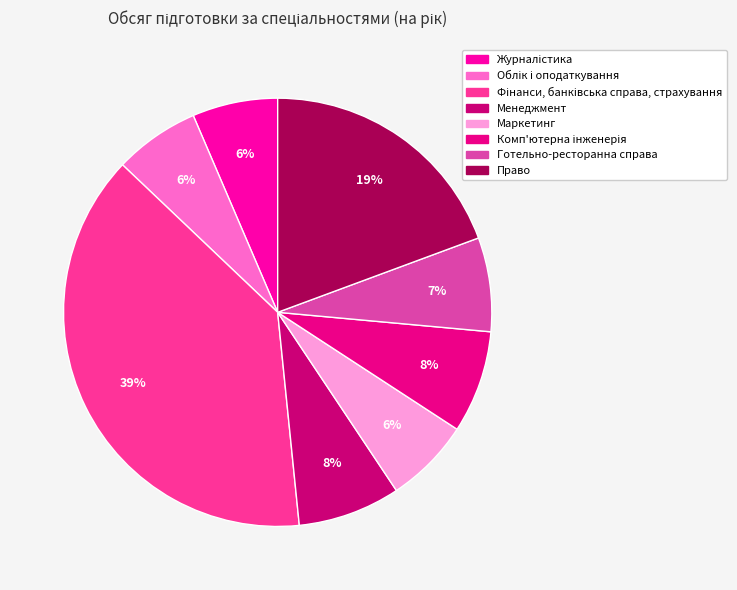

How many segments does this pie chart have?

8